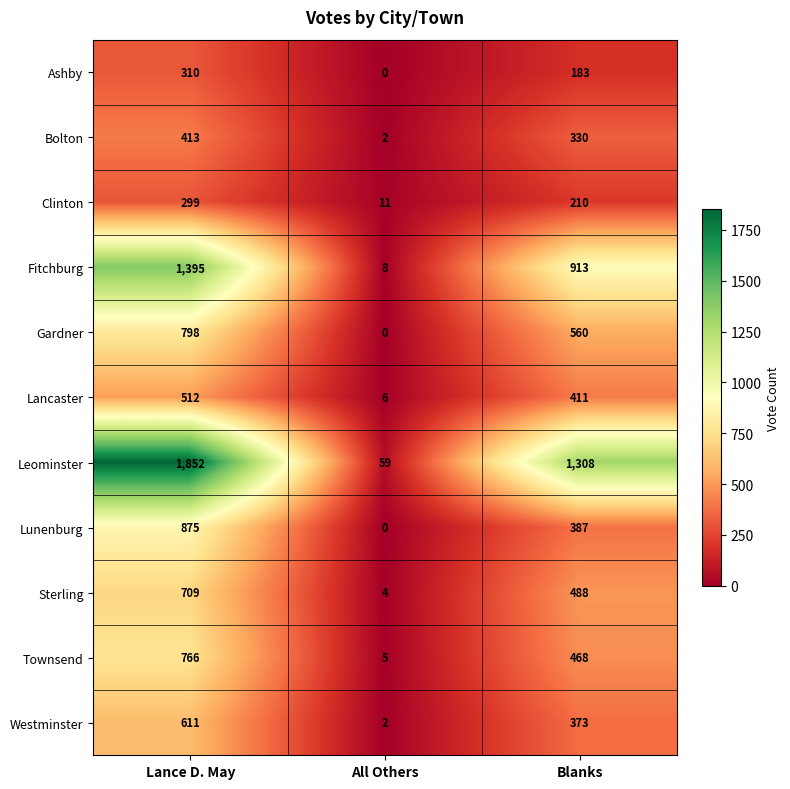

What is the total value across all series at Blanks?

5631